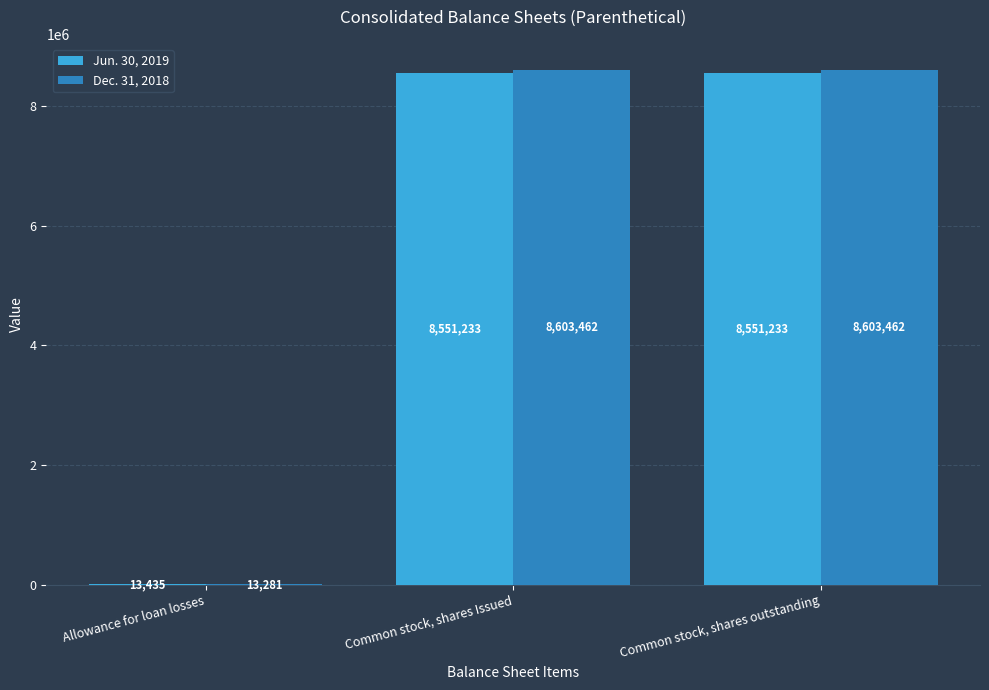

True or false: Jun. 30, 2019 has a value of 8551233 at Common stock, shares Issued.

True